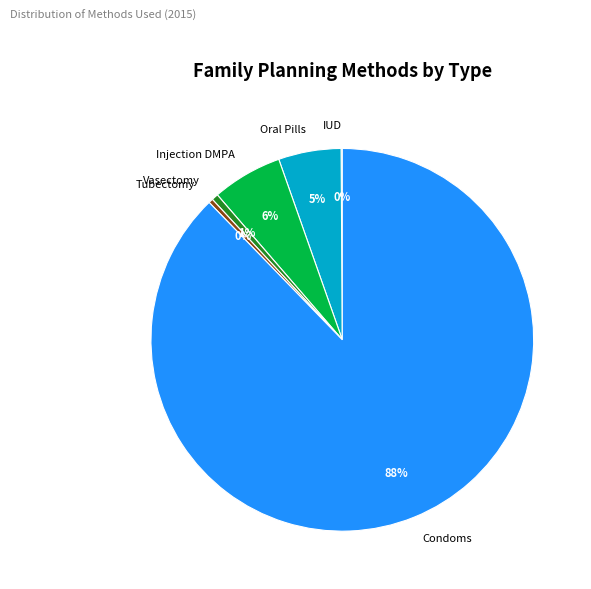

Which has a higher value, Tubectomy or Condoms?

Condoms